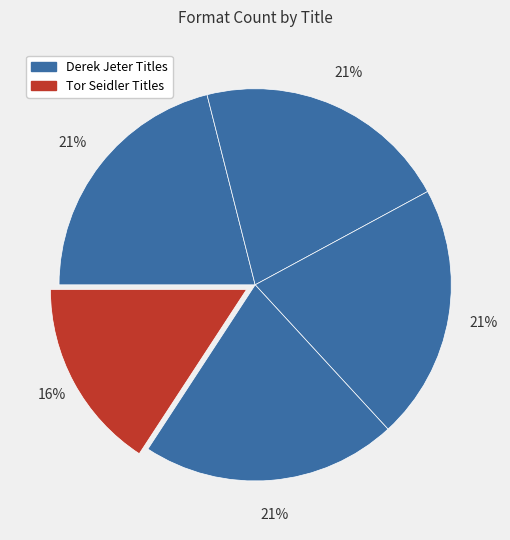

How many slices are in this pie chart?

5